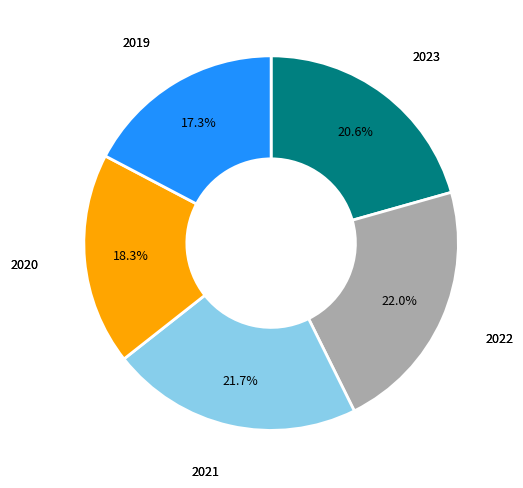

Is there any slice that represents more than half of the pie?

No